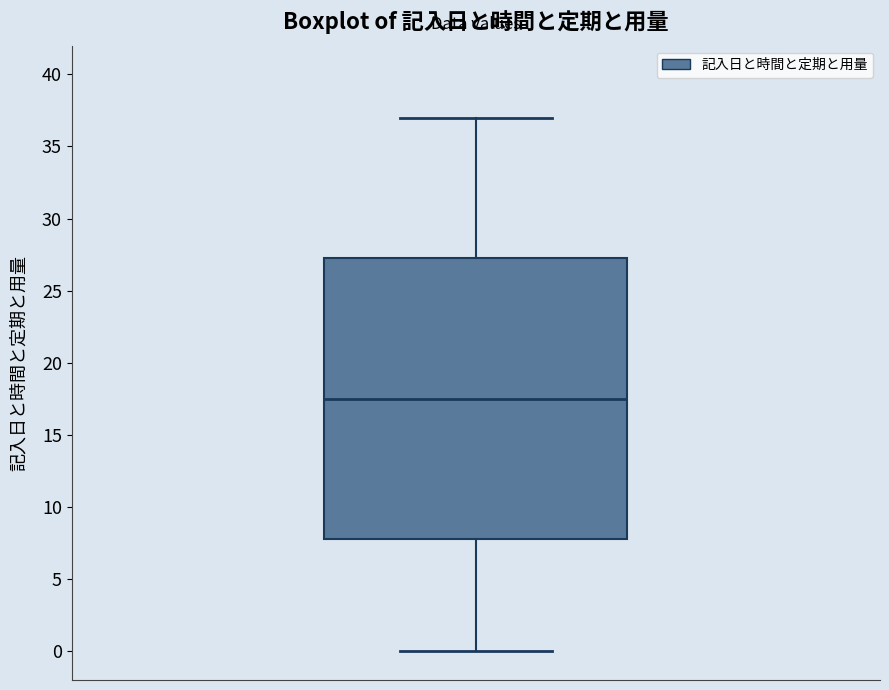

Where does the median line of the box sit on the y-axis? The values are not printed on the chart, so give them approximately, as read against the axis.

17.5